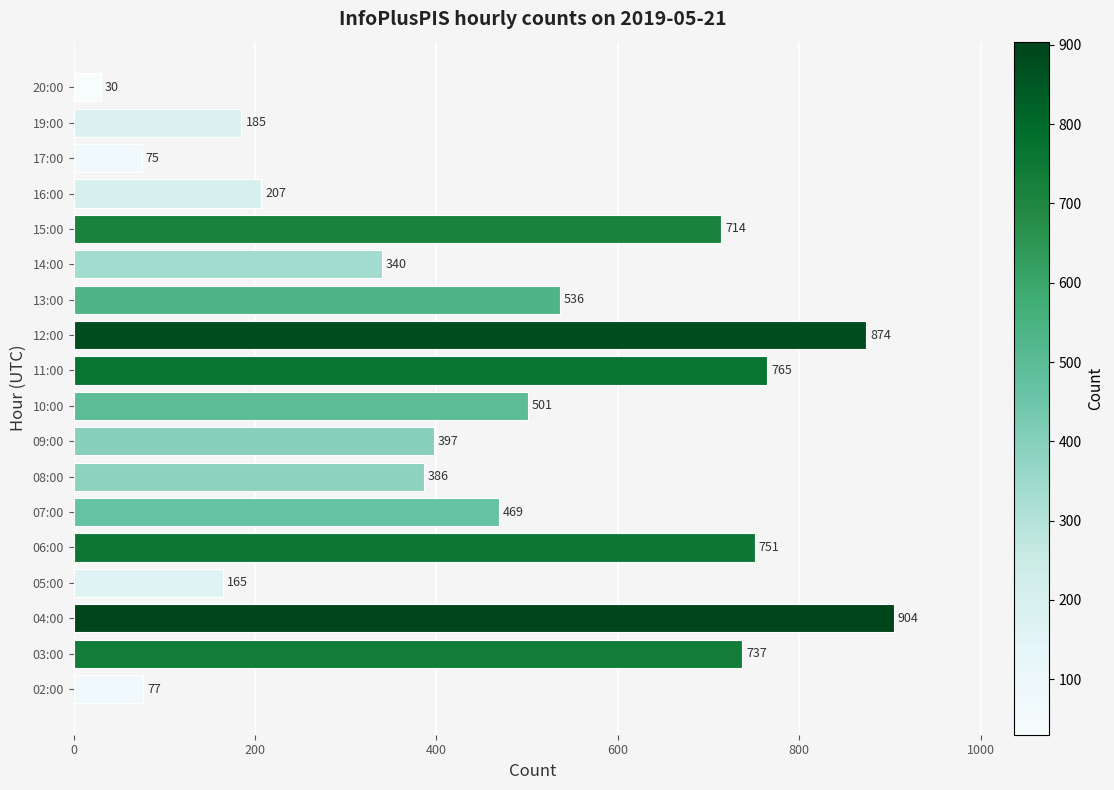

Are the bars horizontal?

Yes